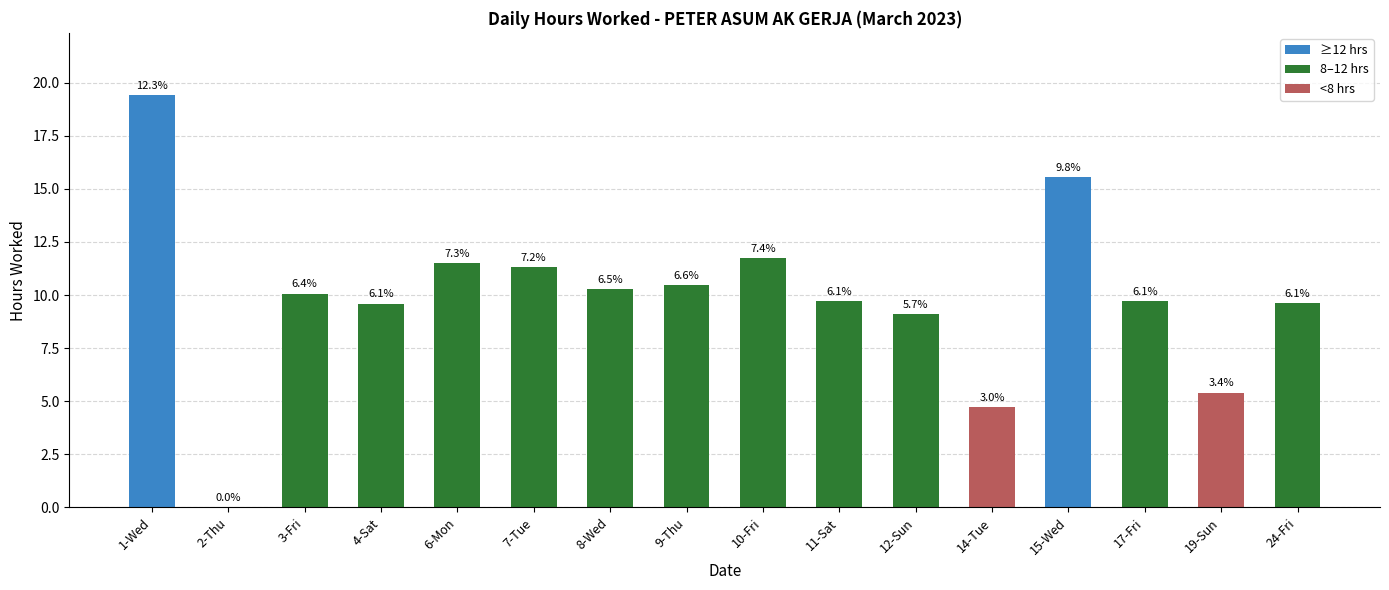

How many data points does each series have?

16